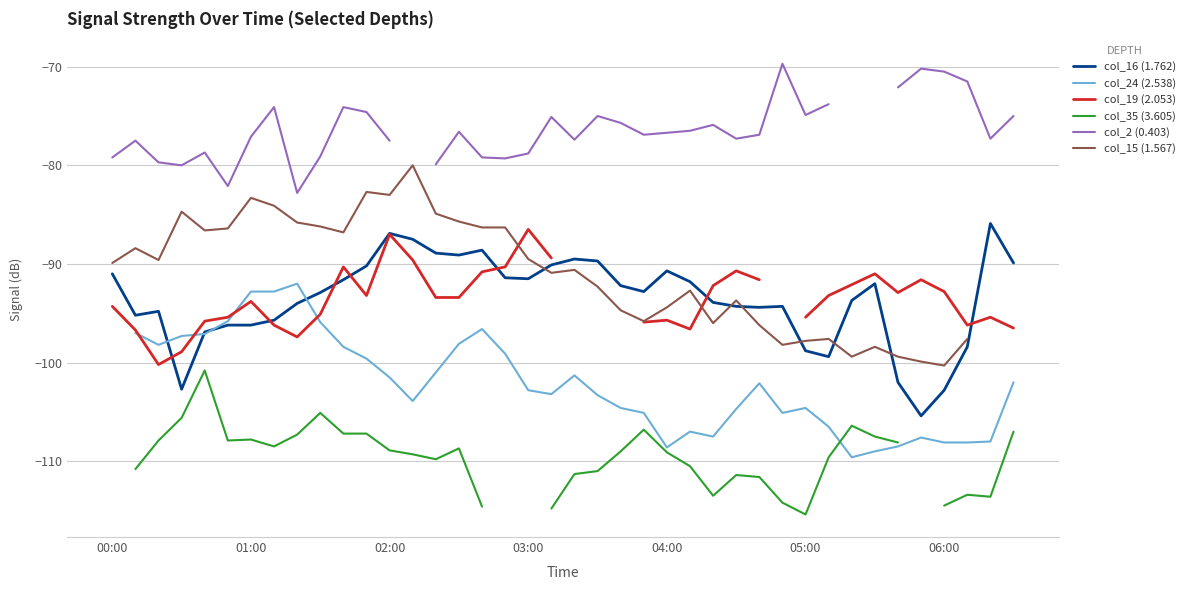

The col_24 (2.538) series shows -107.5 at 26. True or false?

True